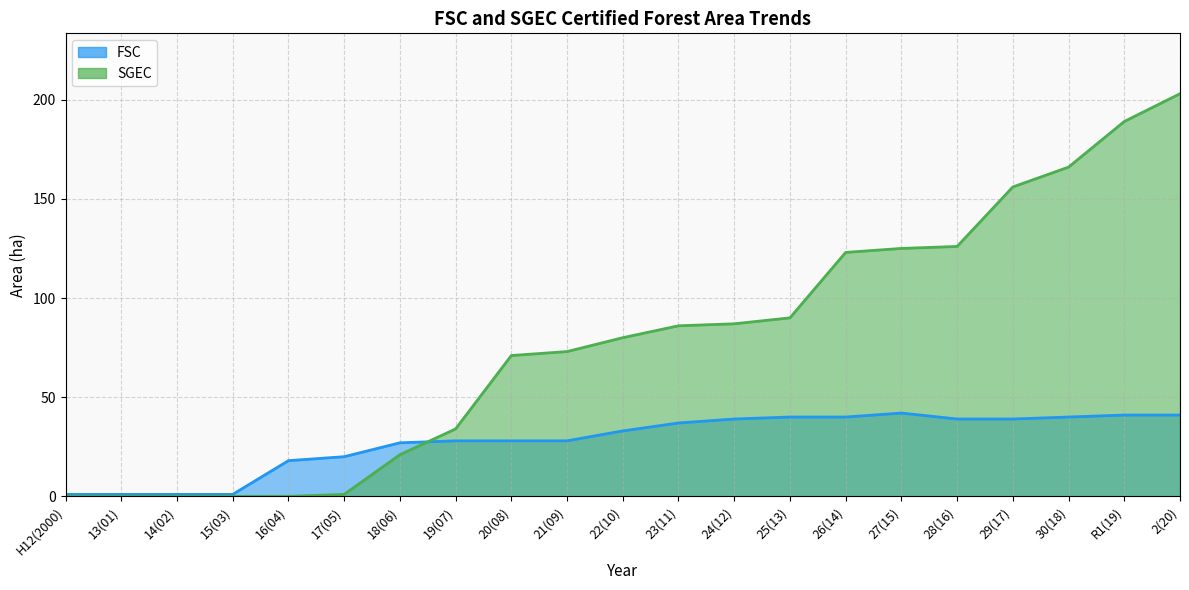

How many data points in FSC are above 33?

10